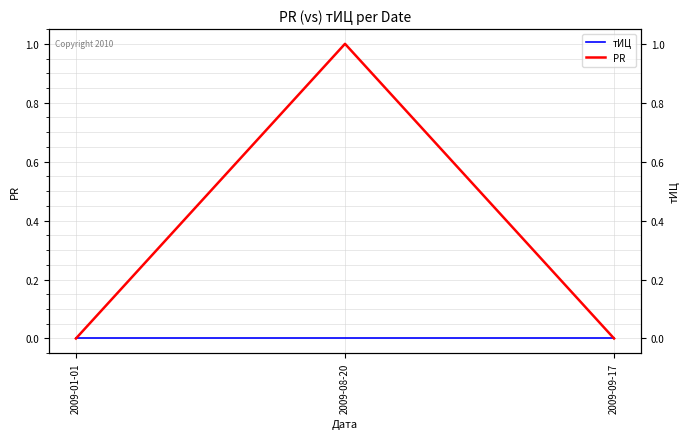

What is the label of the 1st point from the right?

2009-09-17